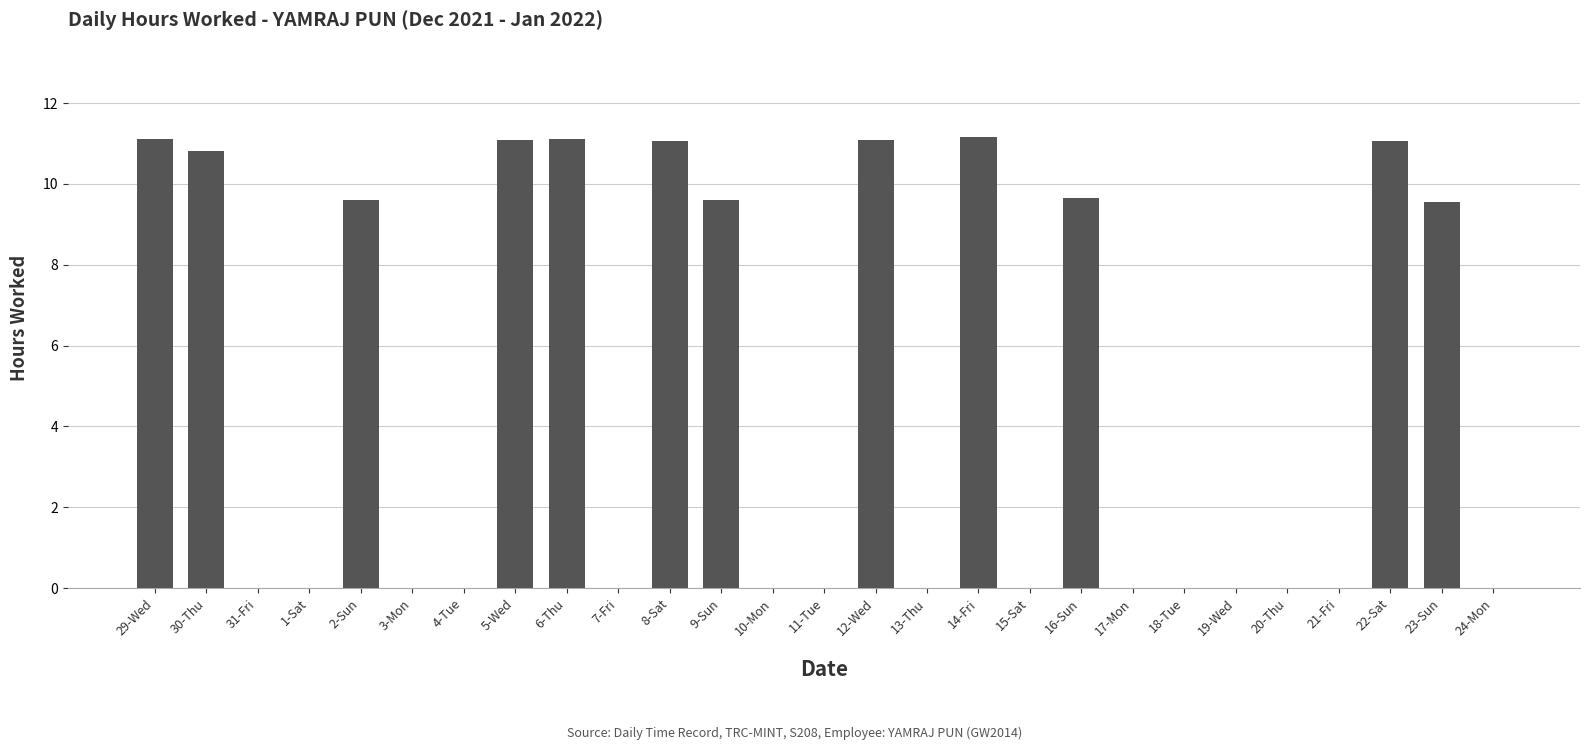

Are the bars grouped side by side (vs. stacked)?

No